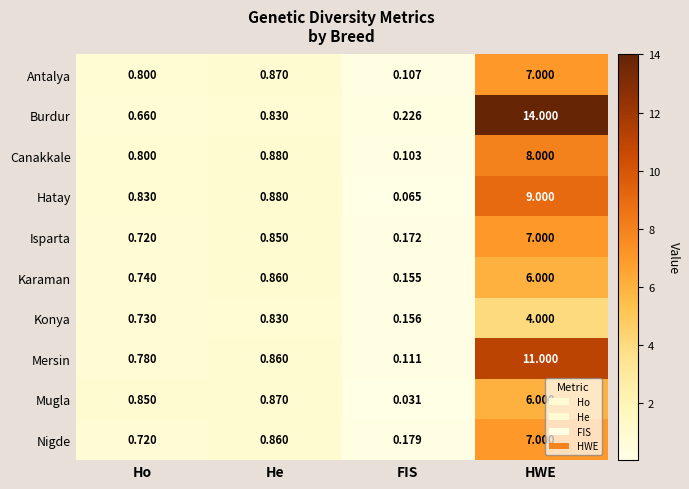

Rank the categories by Nigde value from lowest to highest.

FIS, Ho, He, HWE